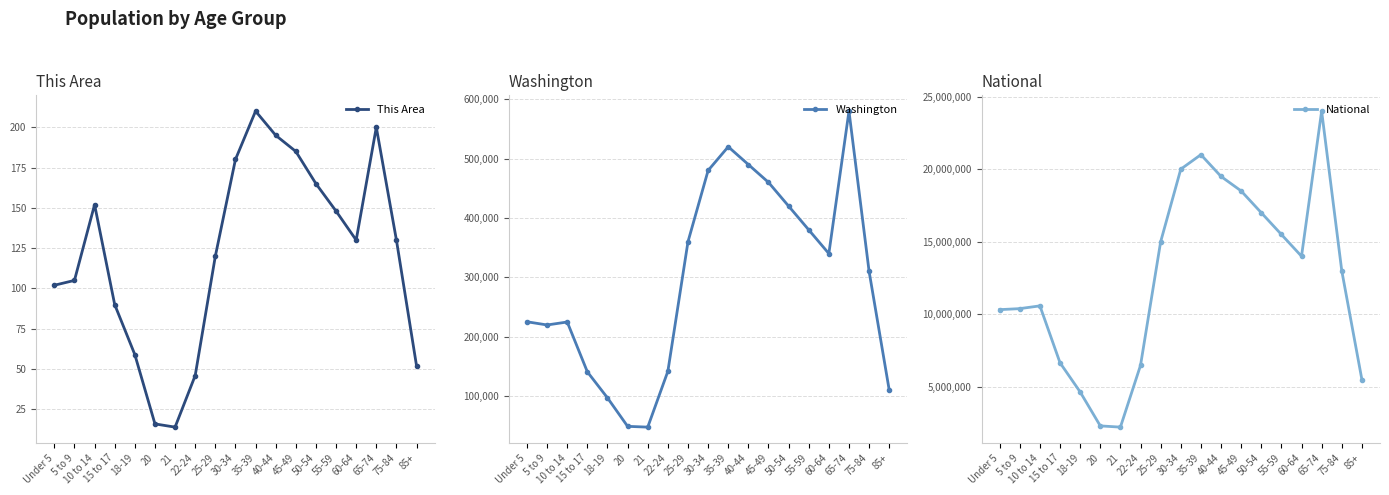

At how many categories does at least one series exceed 7148548?

13